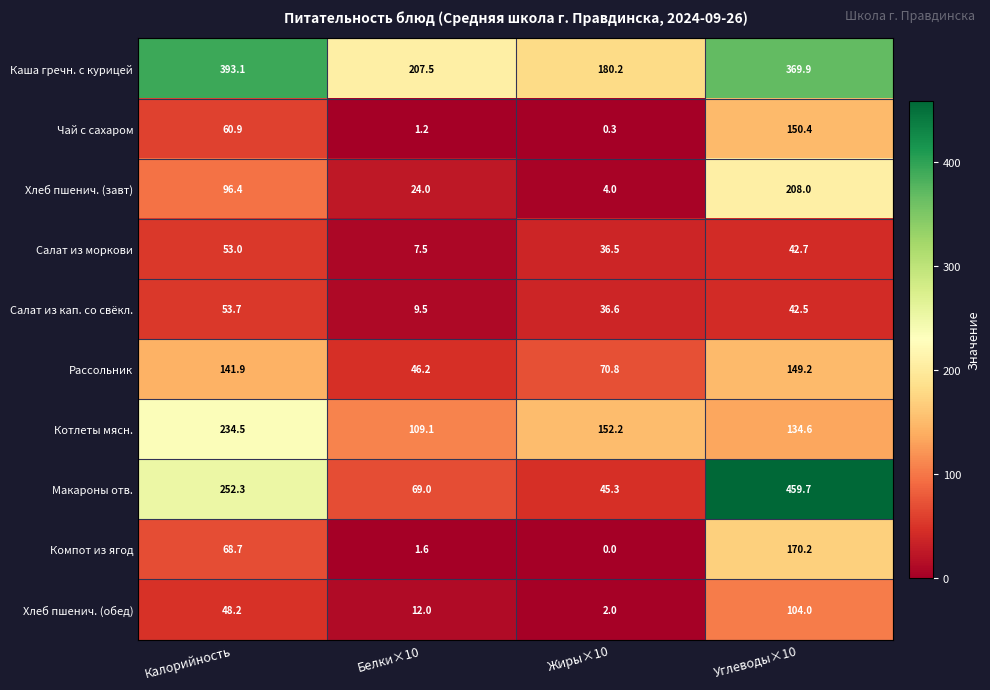

The Каша гречн. с курицей series shows 649.1 at Калорийность. True or false?

False